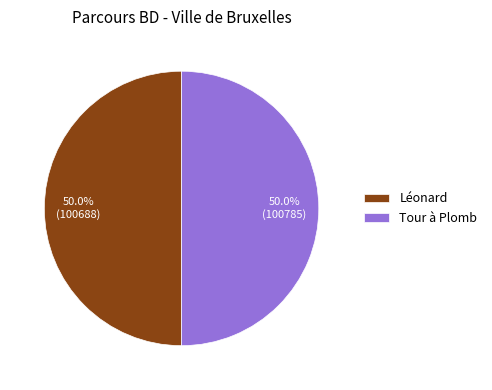

Approximately how many times larger is the value at Léonard compared to Tour à Plomb?

1.0